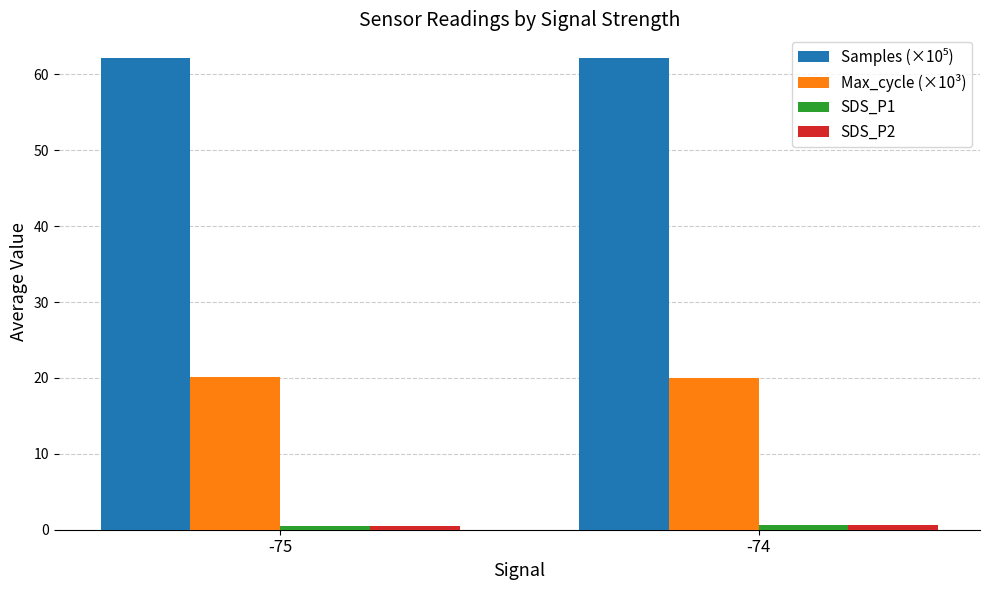

What is the average value of the Max_cycle (×10³) series?

20.1